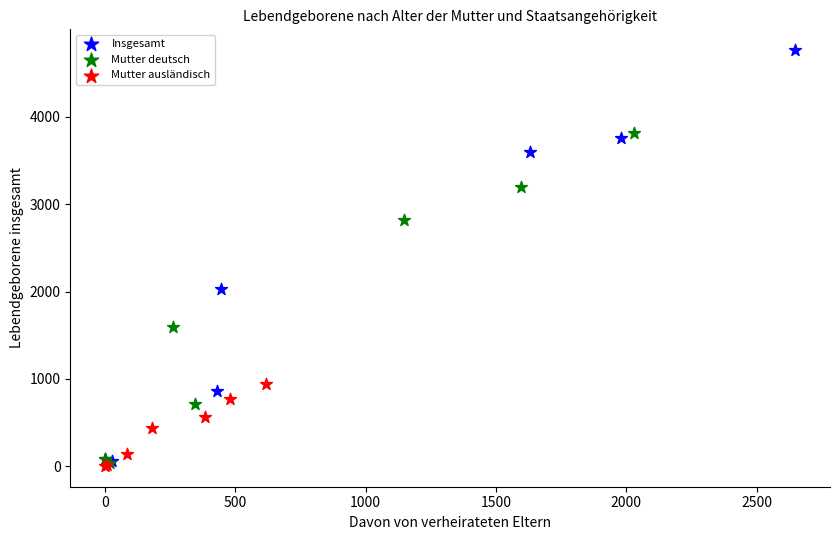

Which series has the widest spread of Y values?

Insgesamt